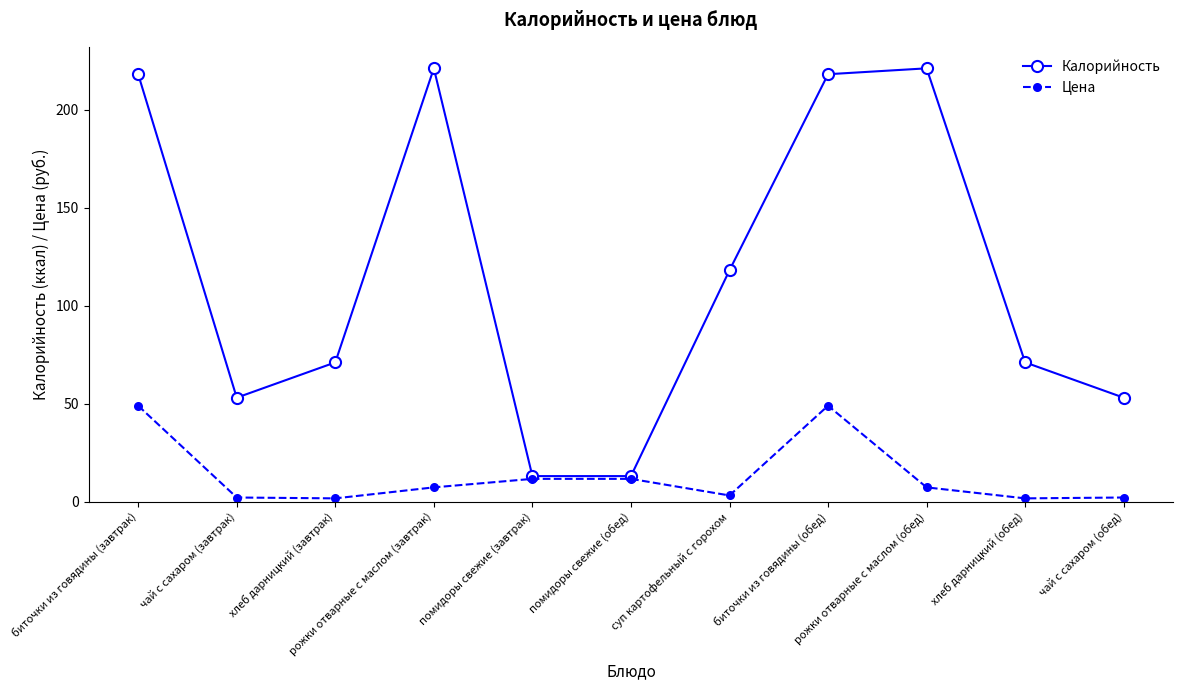

True or false: Цена has more than 0 interior local peaks.

True